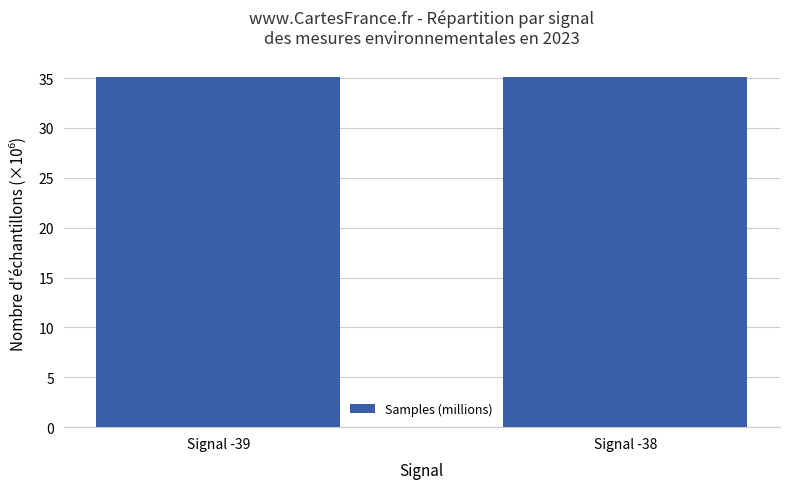

What is the ratio of the value at Signal -38 to the value at Signal -39?

1.0